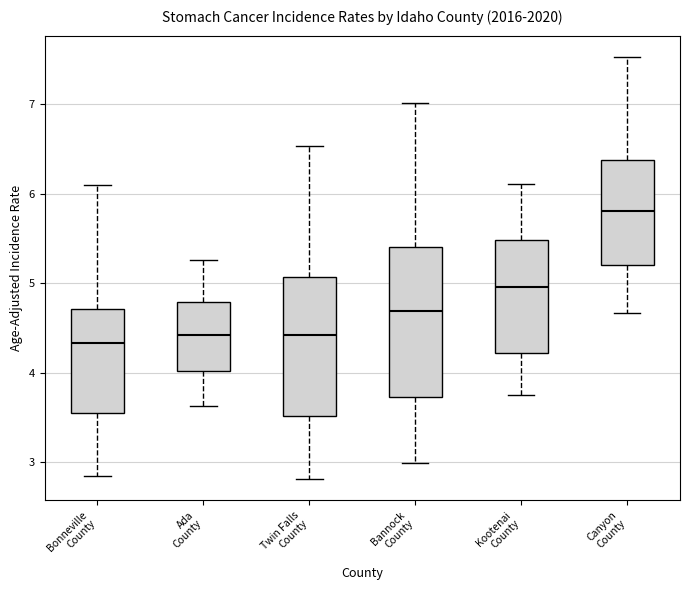

Where is the lower edge of the box for Twin Falls County on the y-axis? The values are not printed on the chart, so give them approximately, as read against the axis.

3.5